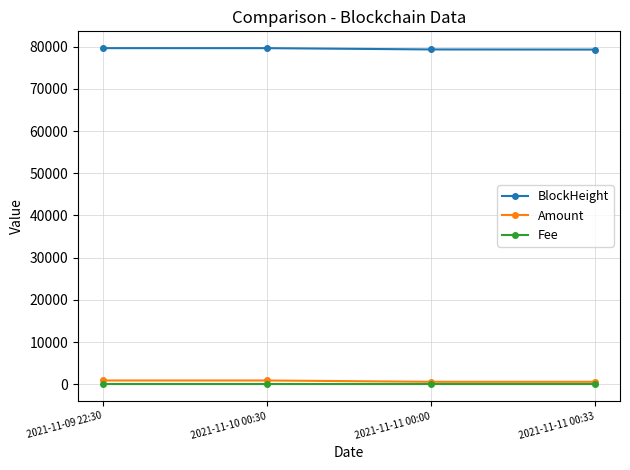

What is the maximum value shown in the chart?

79639.0